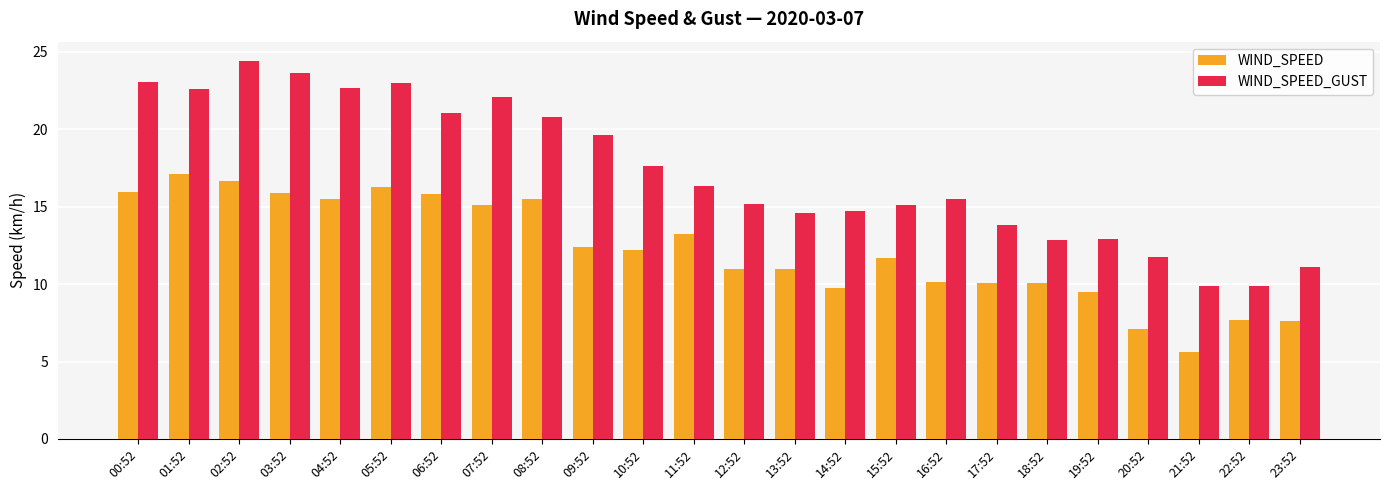

What is the label of the 16th bar from the right?

08:52